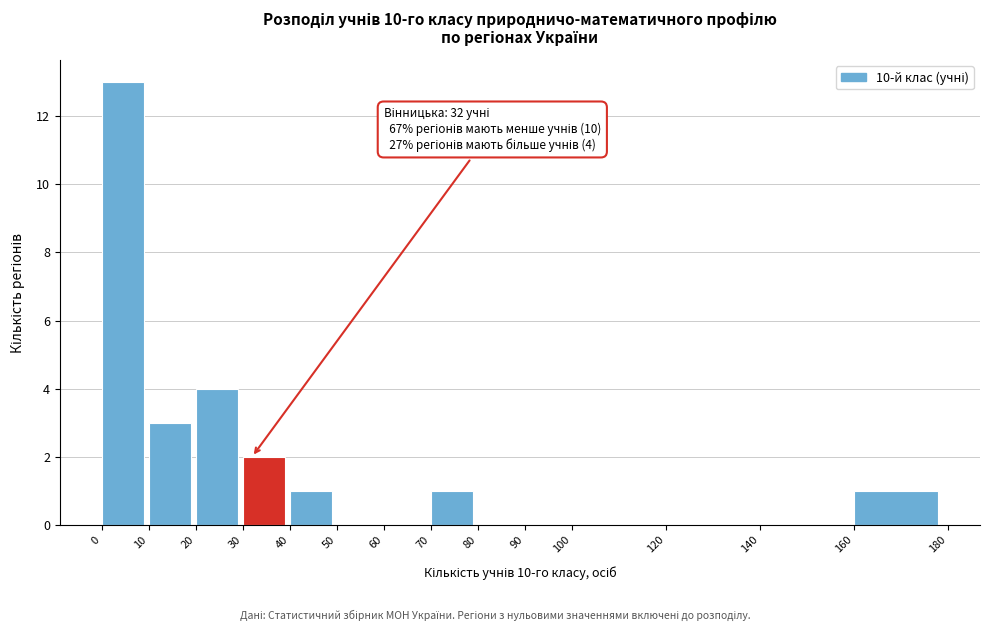

Over which range of the x-axis is the bar tallest?

0 to 10